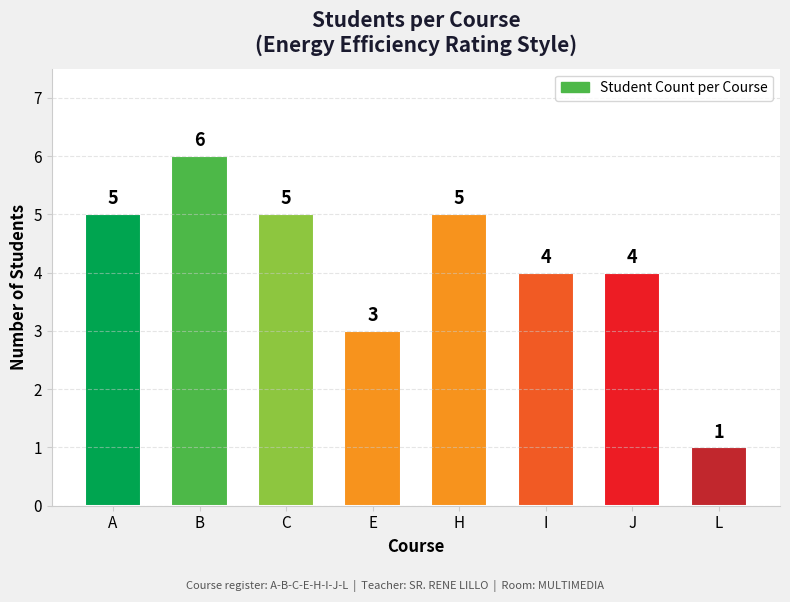

Between I and H, which is larger?

H